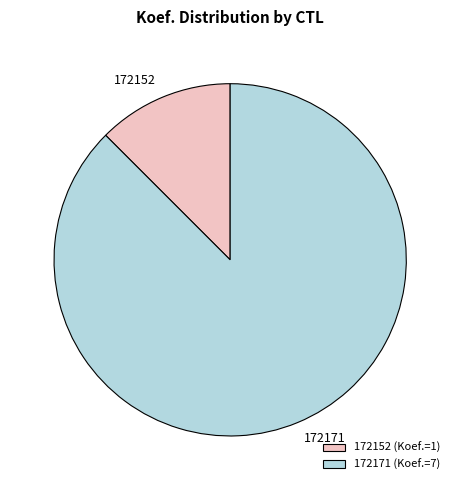

Combined, do 172171 (Koef.=7) and 172152 (Koef.=1) account for over 50%?

Yes